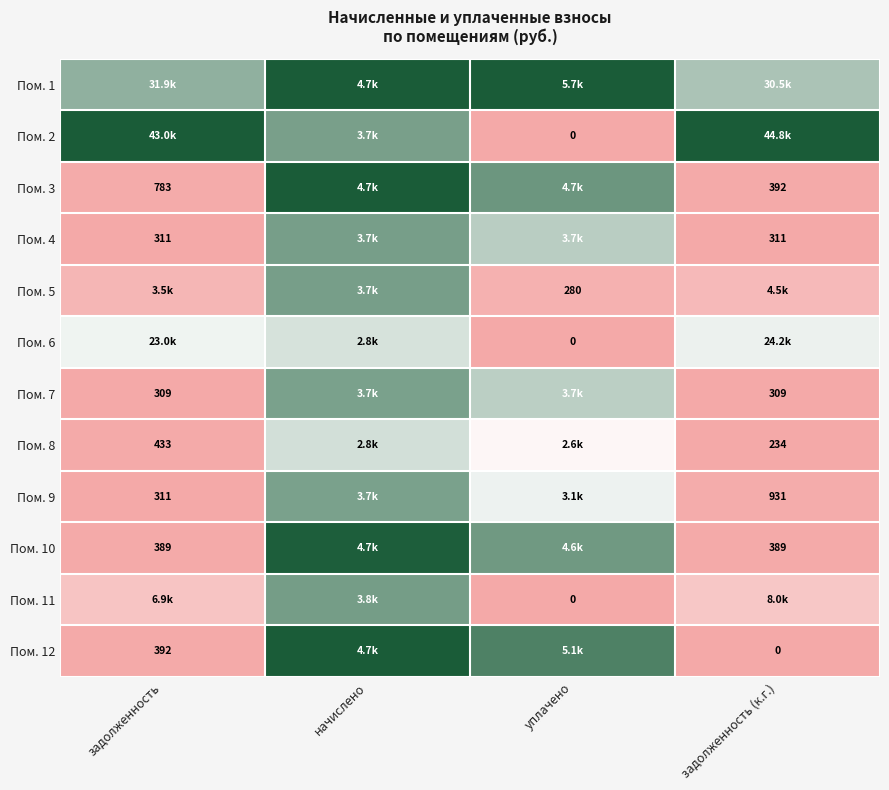

True or false: Пом. 10 has a value of 0.5 at начислено.

False